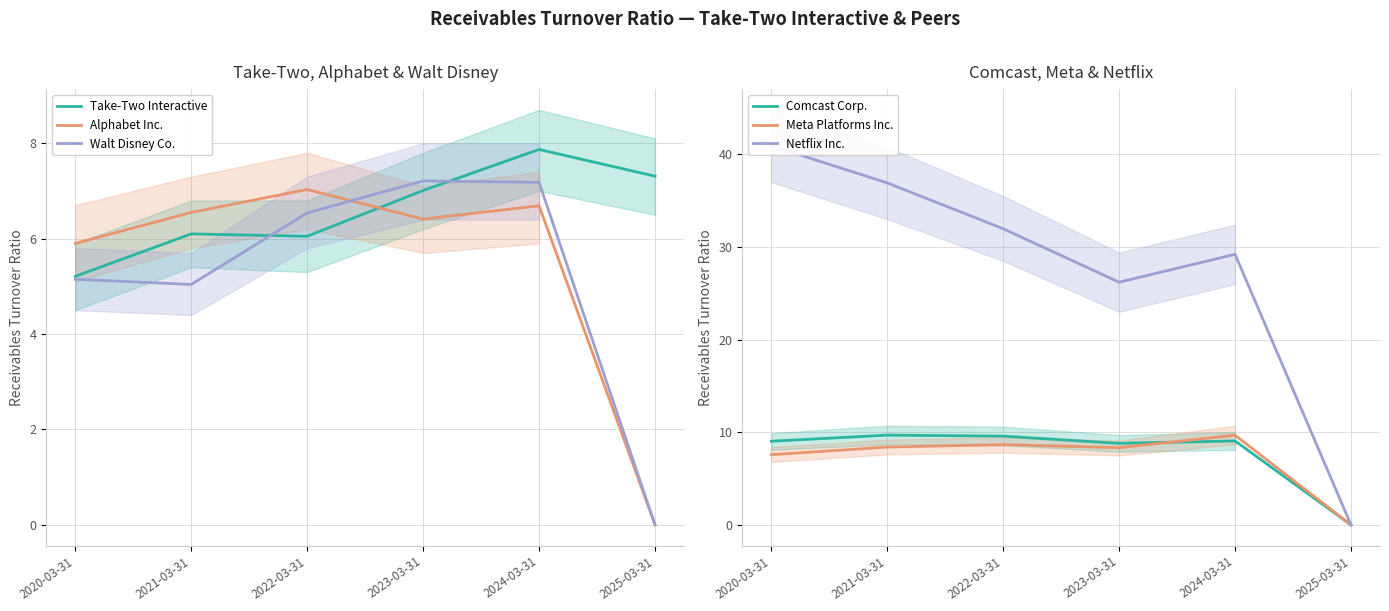

What is the maximum value for Walt Disney Co.?

7.2